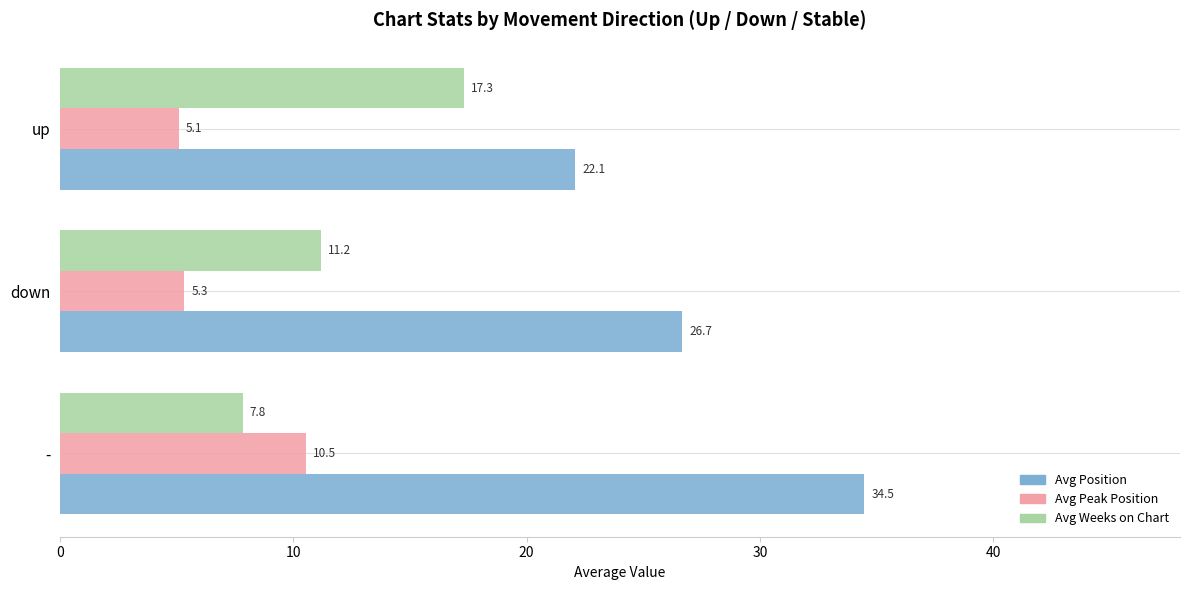

What is the total value across all series at down?

43.2